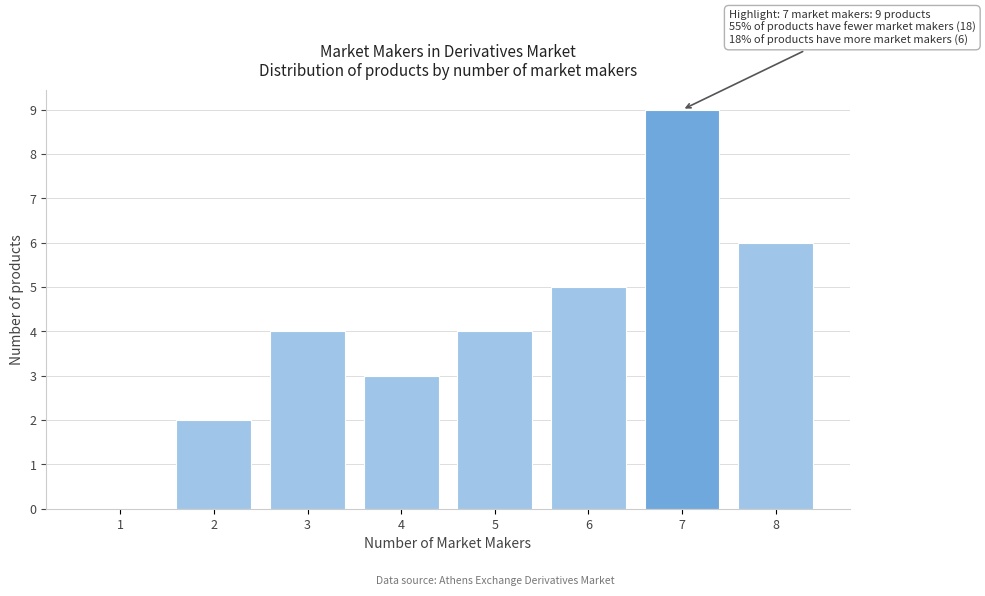

Which range on the x-axis has the tallest bar?

6.5 to 7.5